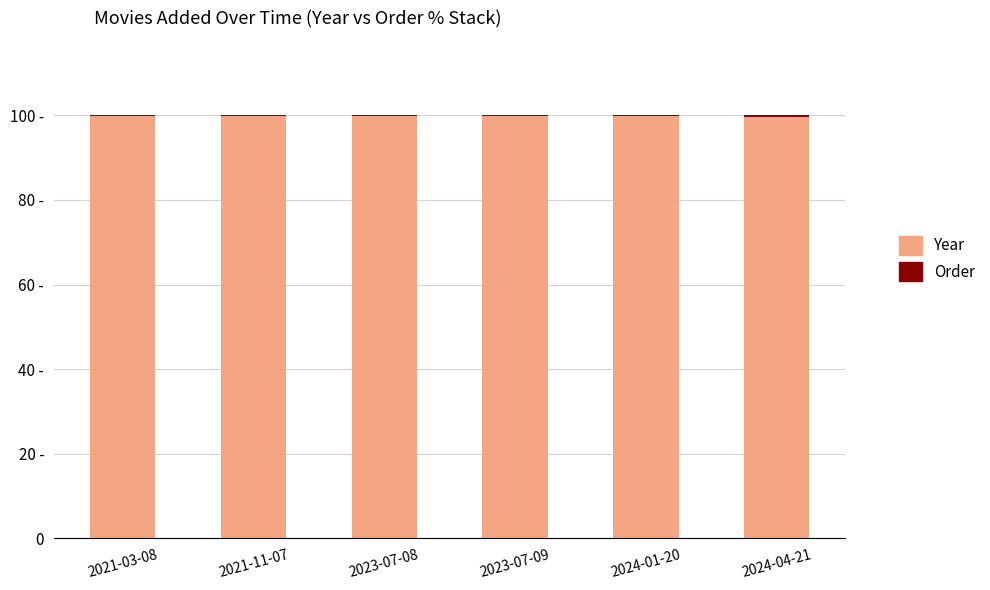

Does the chart contain any negative values?

No